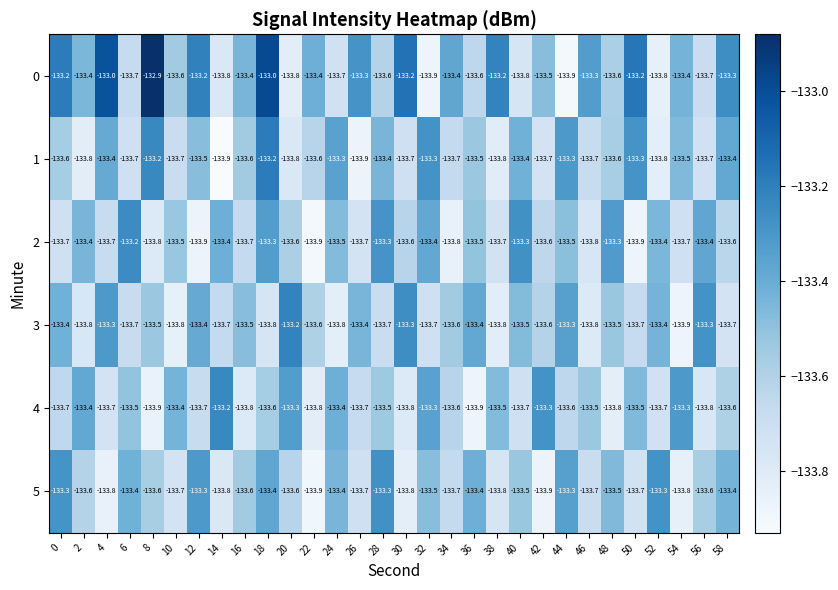

Is it true that 3 equals -86.4 at 20?

False